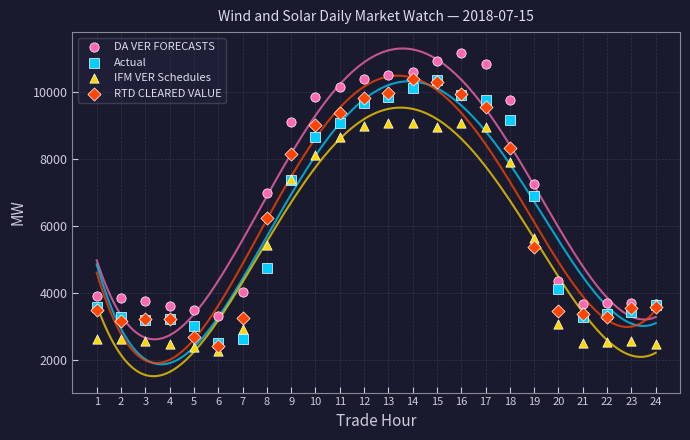

Which series reaches the minimum Y coordinate?

IFM VER Schedules